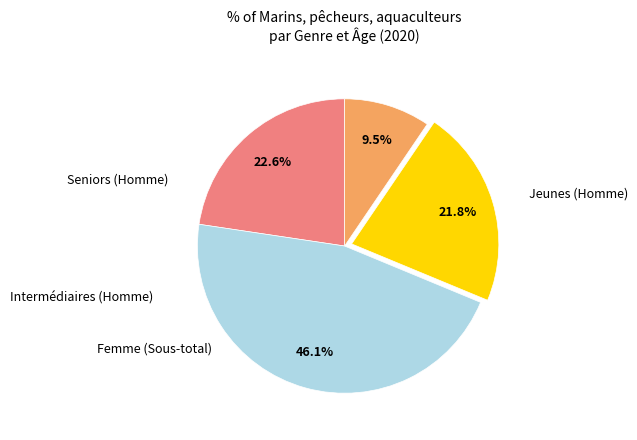

How many slices are in this pie chart?

4